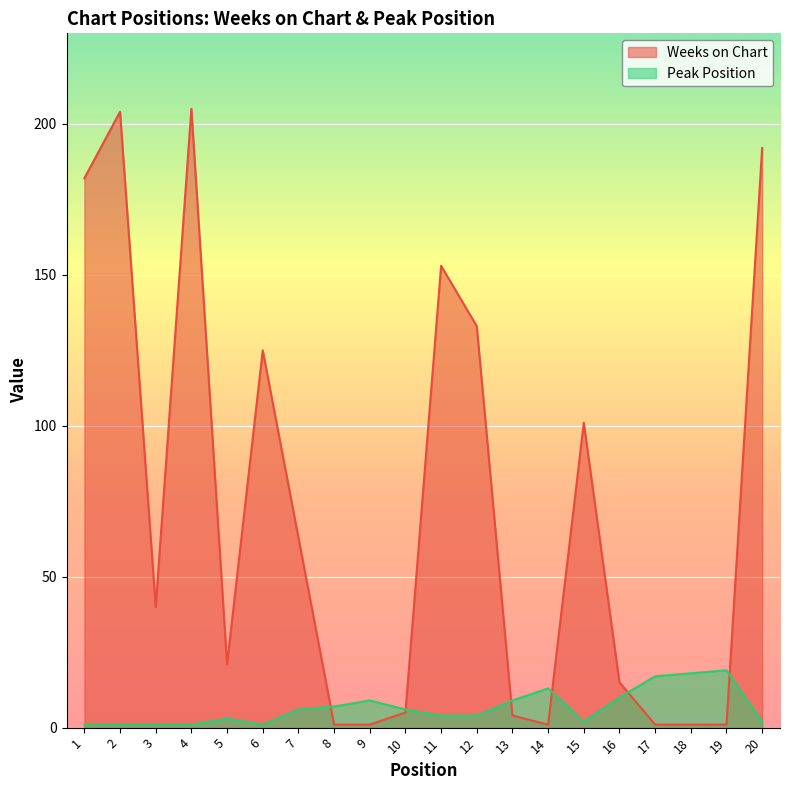

The Peak Position series shows 2 at 20. True or false?

True